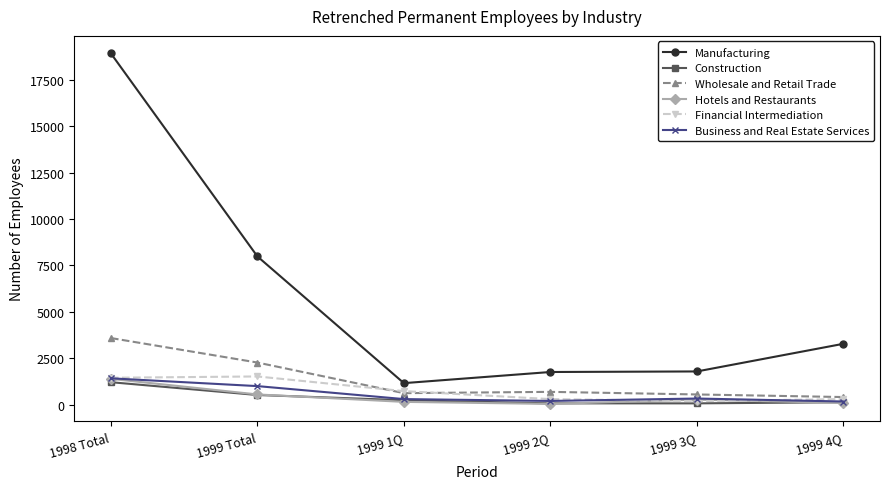

Which series changed the most between 1999 1Q and 1999 4Q?

Manufacturing